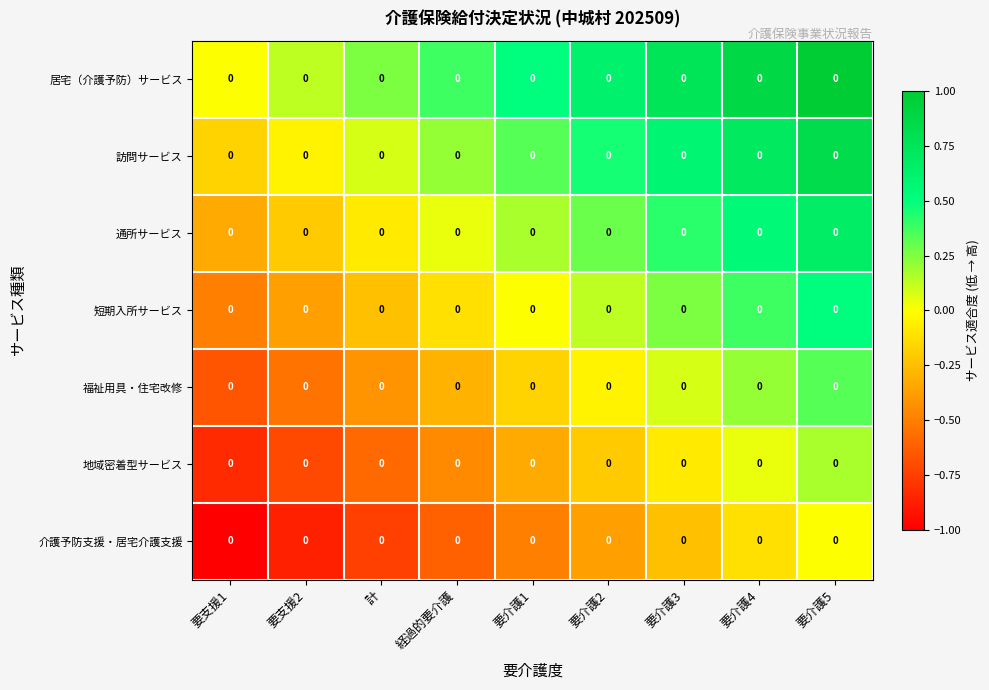

List the series in order of their peak value, lowest first.

介護予防支援・居宅介護支援, 地域密着型サービス, 福祉用具・住宅改修, 短期入所サービス, 通所サービス, 訪問サービス, 居宅（介護予防）サービス